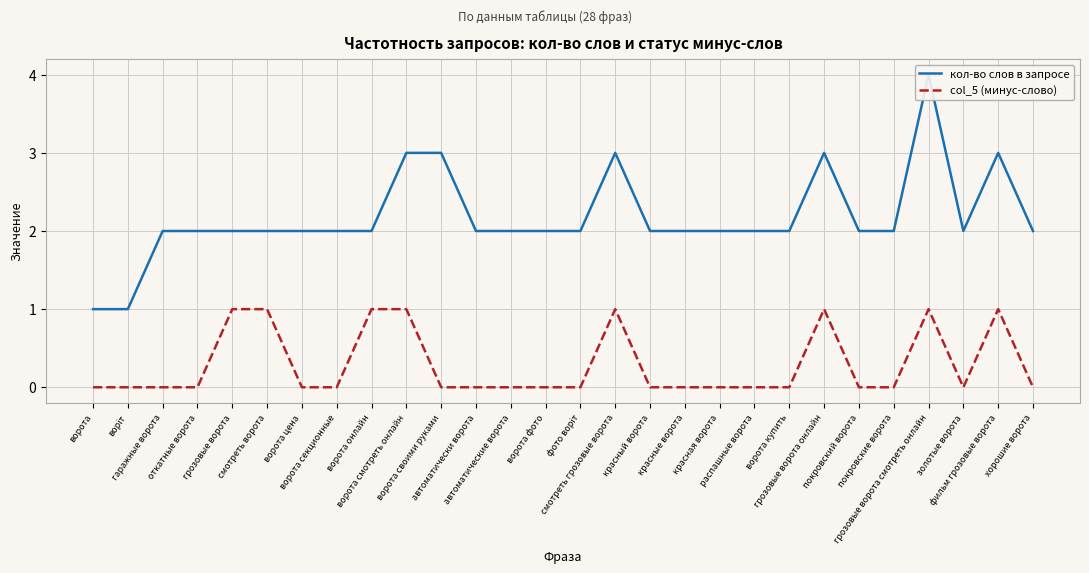

What is the minimum value for кол-во слов в запросе?

1